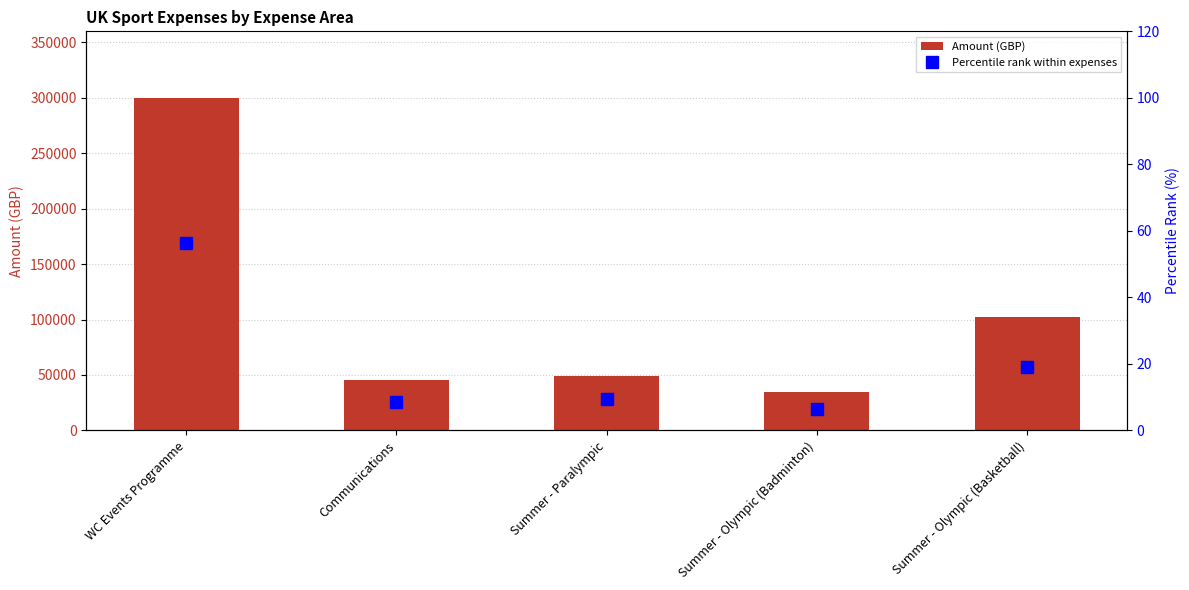

What is the smallest value displayed?

6.5